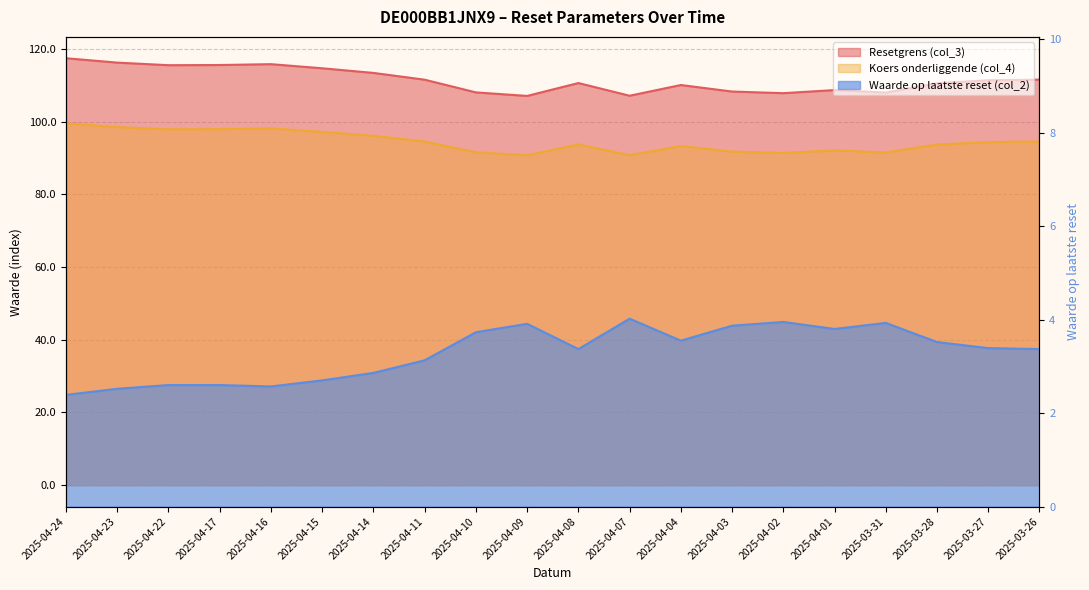

Where does the Waarde op laatste reset (col_2) series first go above 3?

2025-04-11